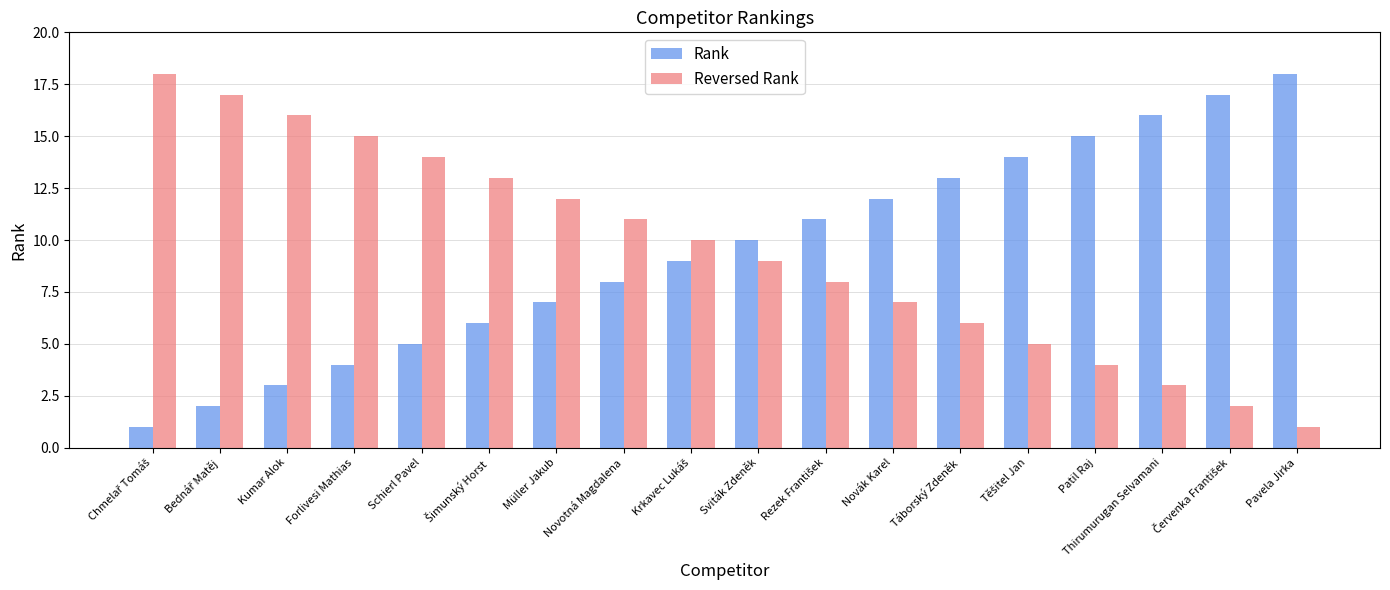

What is the greatest value displayed?

18